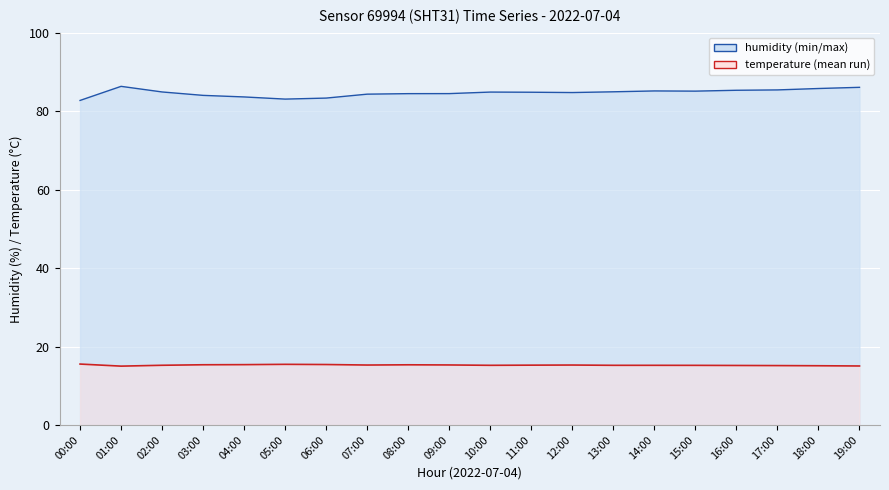

What is the spread (max minus min) of values at 11:00?

69.6